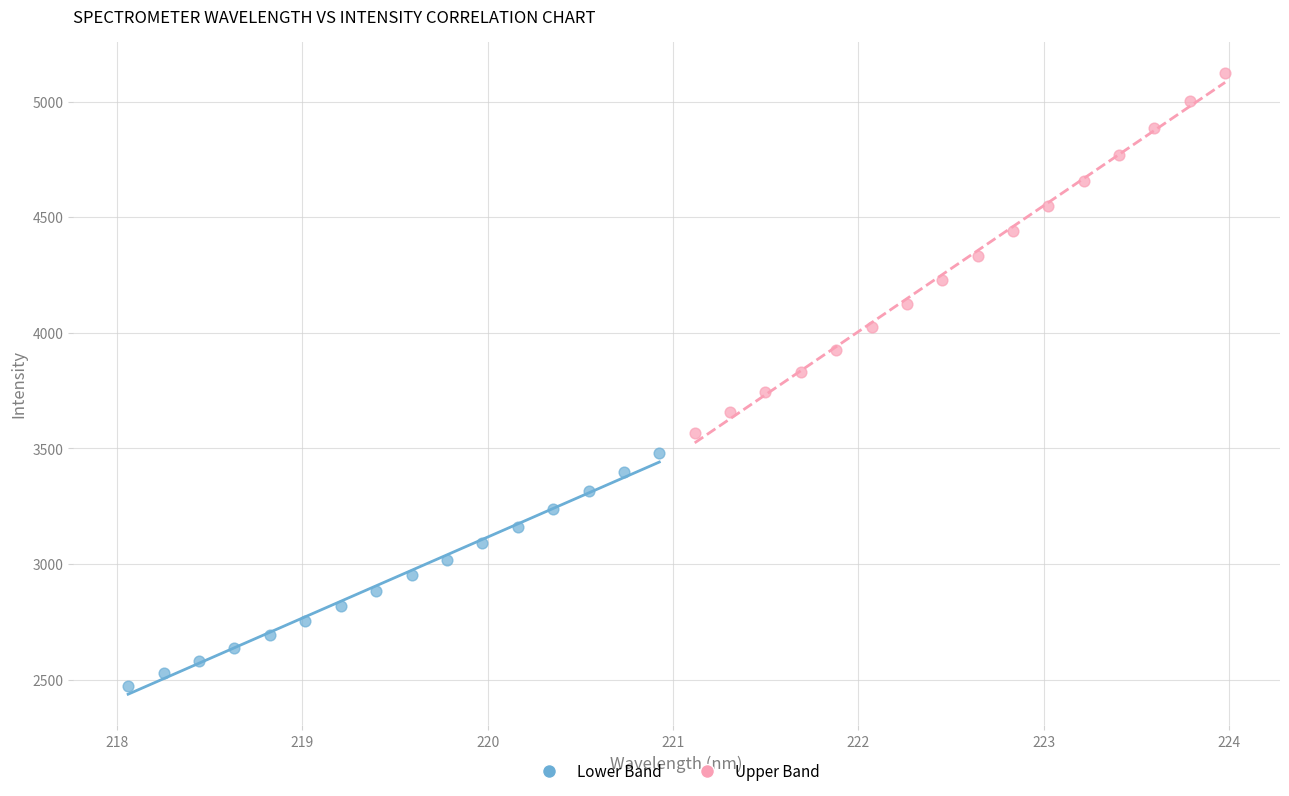

Which series reaches the maximum Y coordinate?

Upper Band